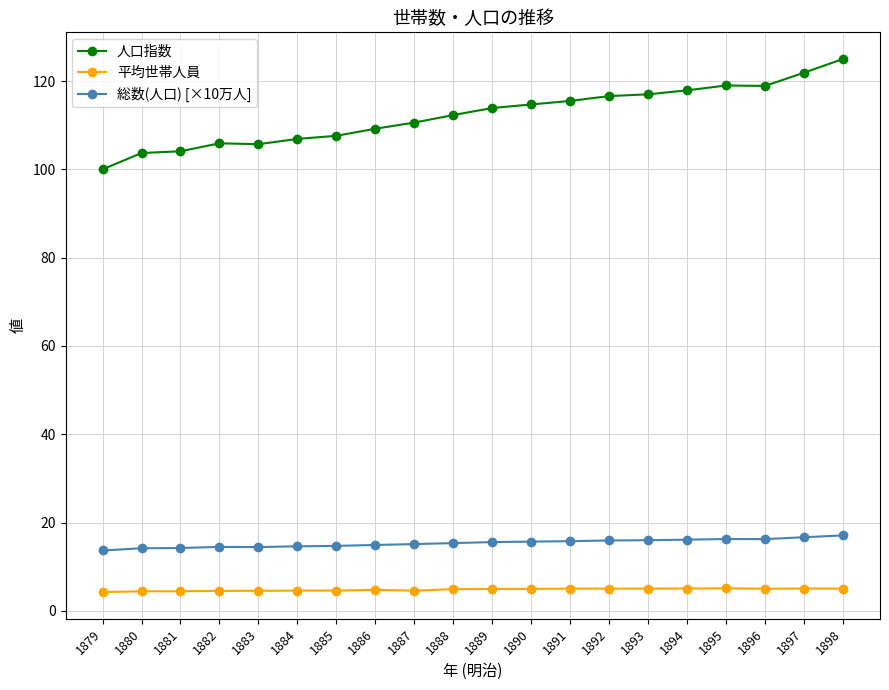

True or false: 人口指数 and 総数(人口) [×10万人] cross at least once.

False